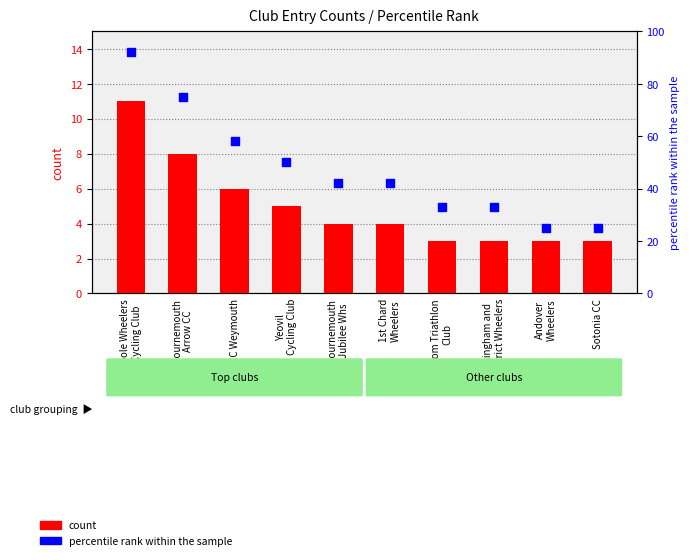

What is the total value across all series at Yeovil
Cycling Club?

55